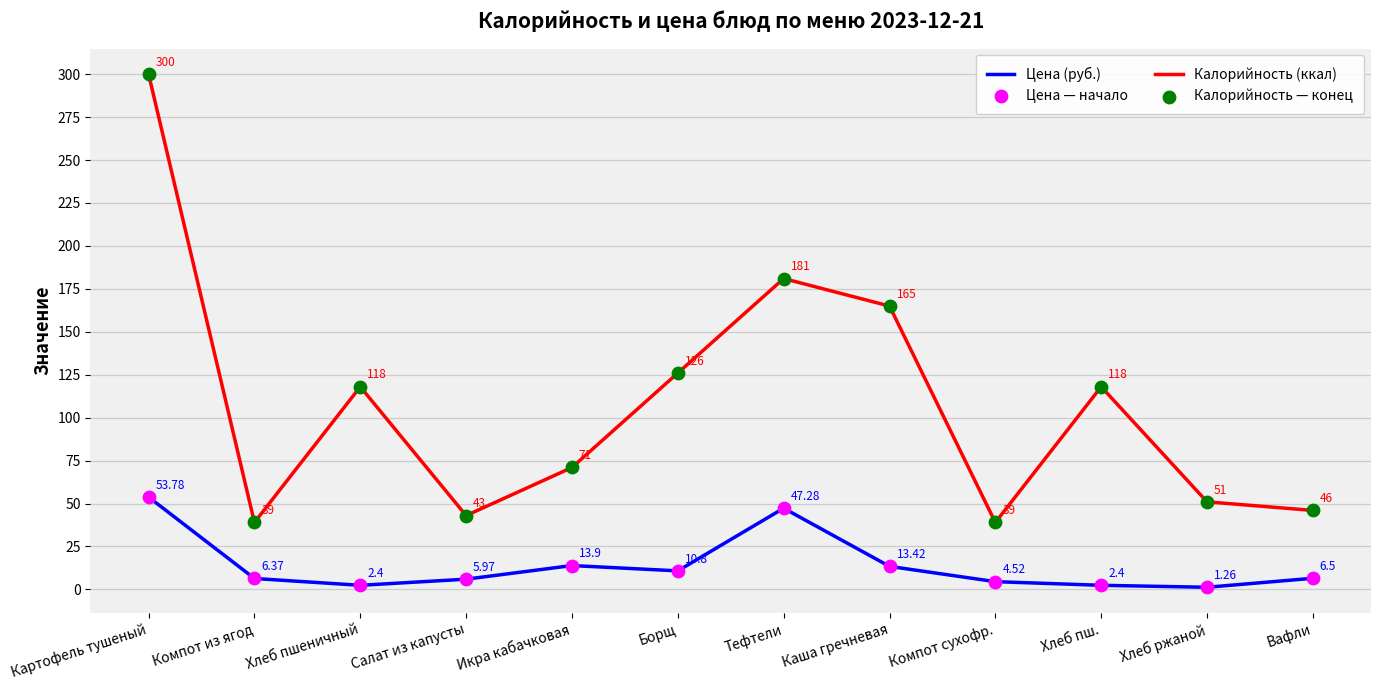

Which series has the largest total across all categories?

Калорийность (ккал)